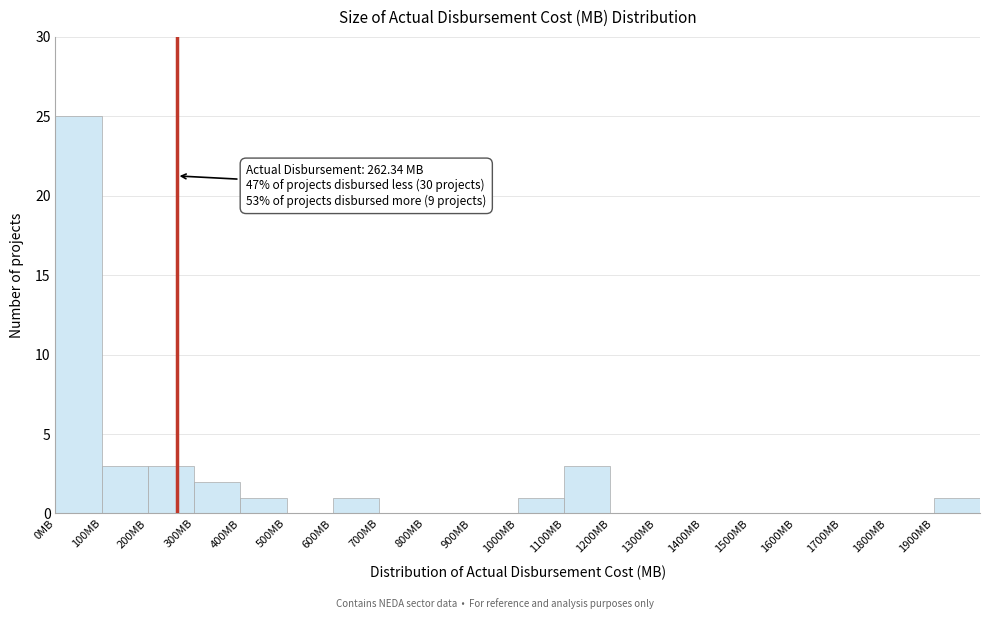

Which range on the x-axis has the tallest bar?

0 to 100